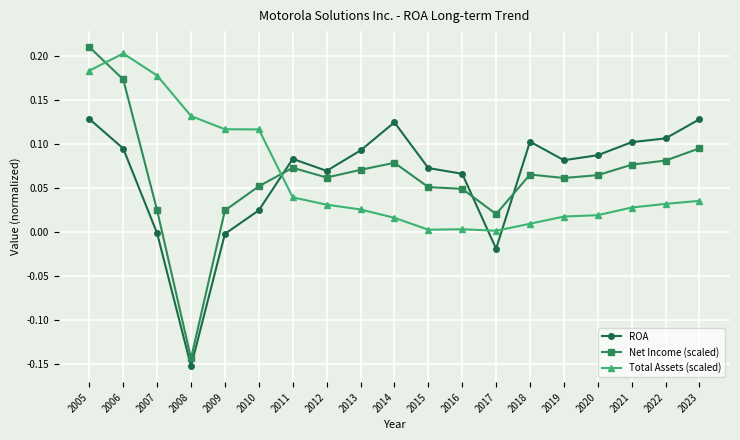

After their last crossing, which series has the higher values: Total Assets (scaled) or Net Income (scaled)?

Net Income (scaled)